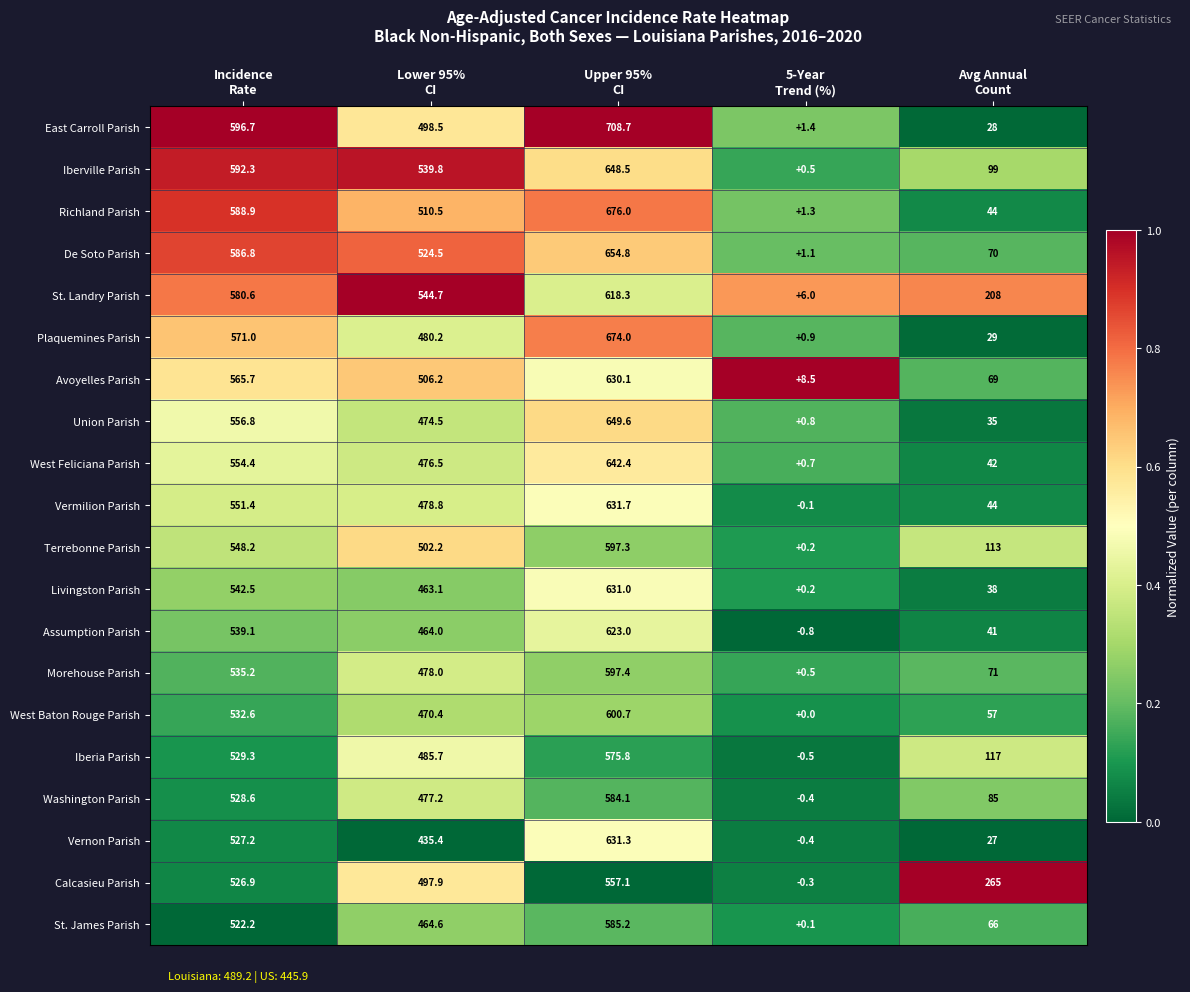

What is the spread (max minus min) of values at Upper 95%
CI?

151.6